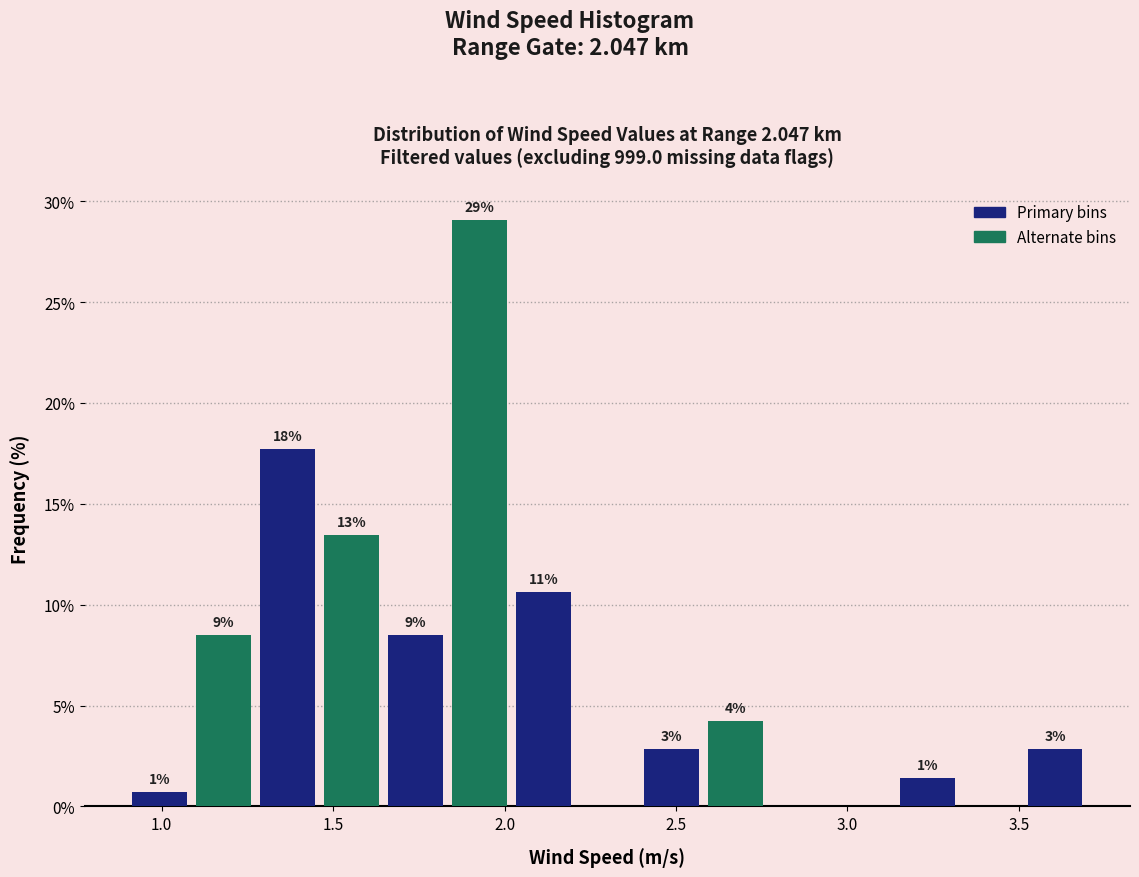

Read against the x-axis, roughly where is the centre of the tallest bar?

1.95